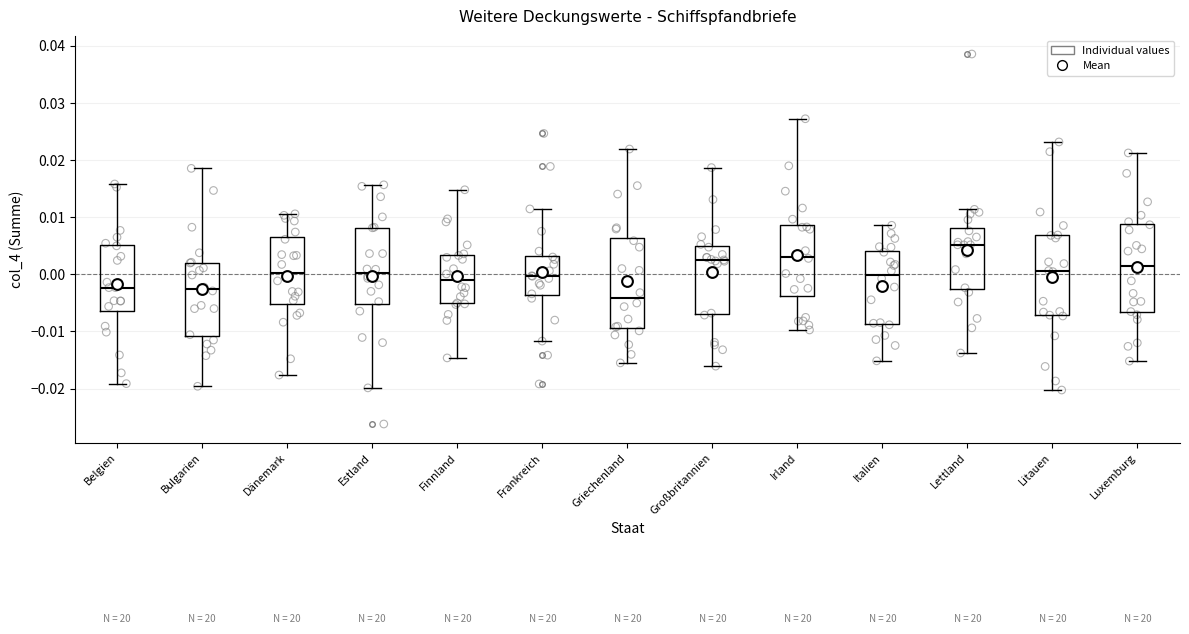

Which box's median line is the highest?

Lettland